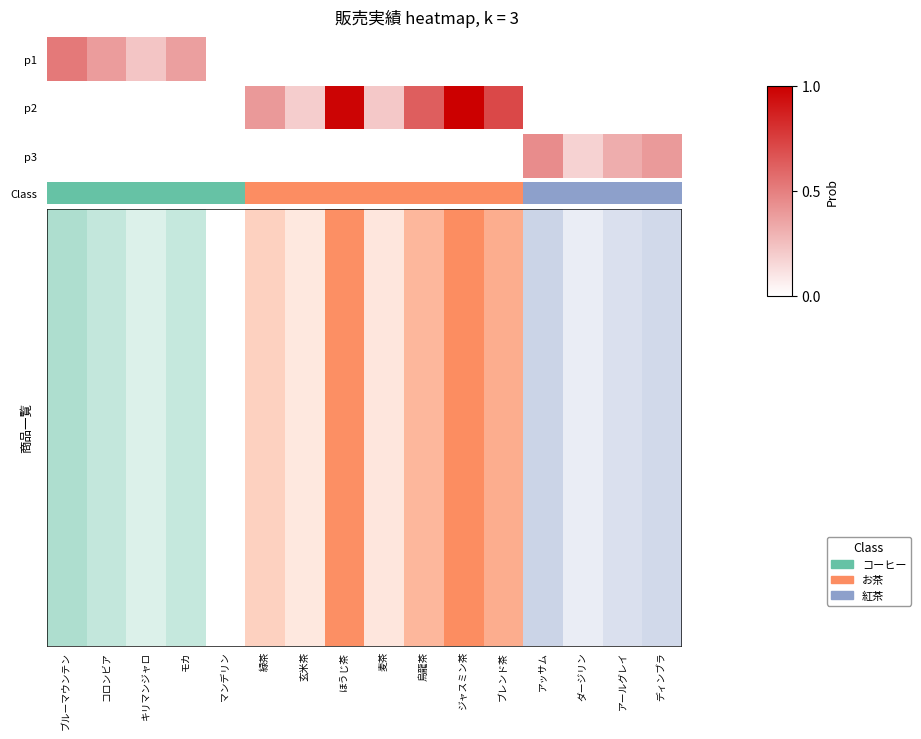

What is the maximum value shown in the chart?

2